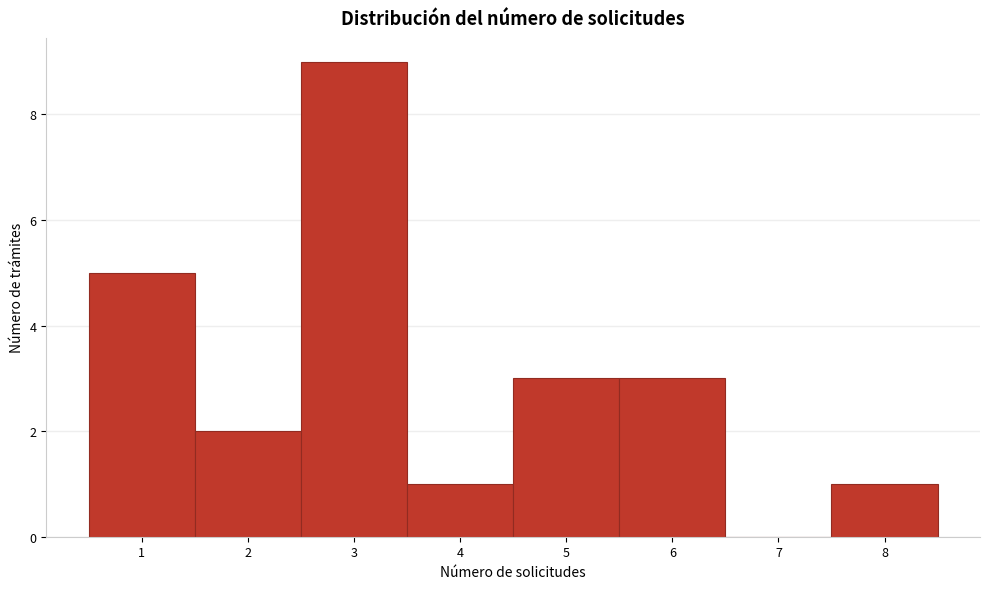

Reading left to right, transcribe this chart: for each bar, give the range it covers on the x-axis and its height. The values are not printed on the chart, so give them approximately, as read against the axis.

0.5 to 1.5: 5
1.5 to 2.5: 2
2.5 to 3.5: 9
3.5 to 4.5: 1
4.5 to 5.5: 3
5.5 to 6.5: 3
6.5 to 7.5: 0
7.5 to 8.5: 1